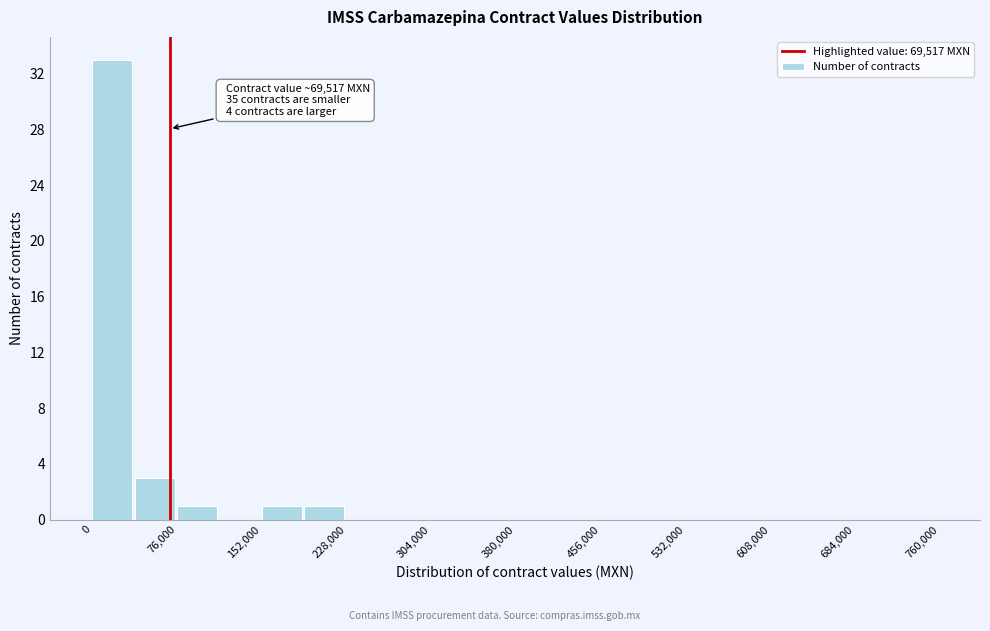

Read against the x-axis, roughly where is the centre of the tallest bar?

20000